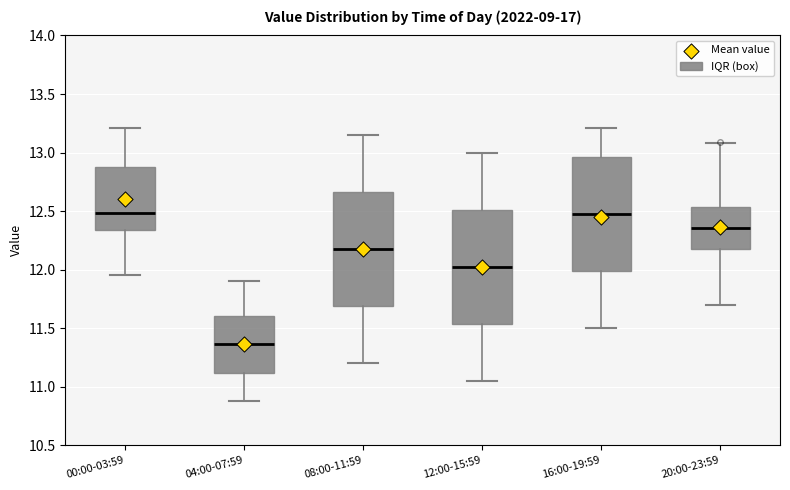

Where is the upper edge of the box for 16:00-19:59 on the y-axis? The values are not printed on the chart, so give them approximately, as read against the axis.

12.95